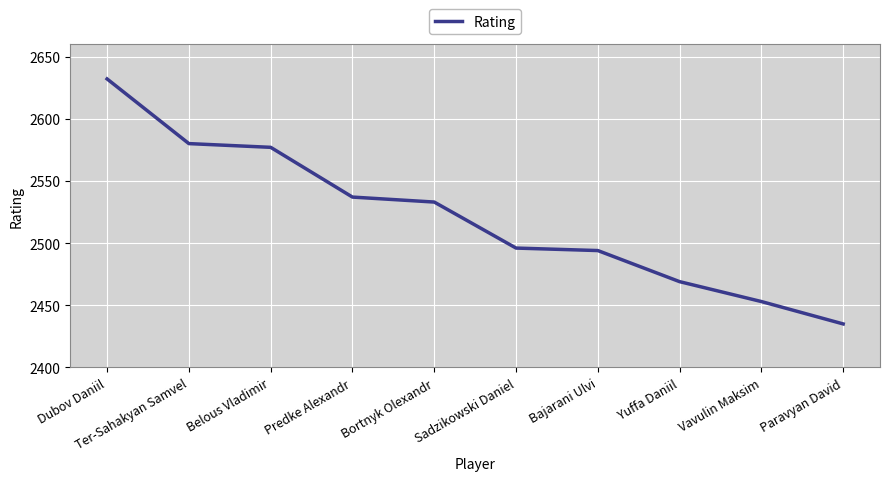

True or false: the data shows 3422 at Bajarani Ulvi.

False